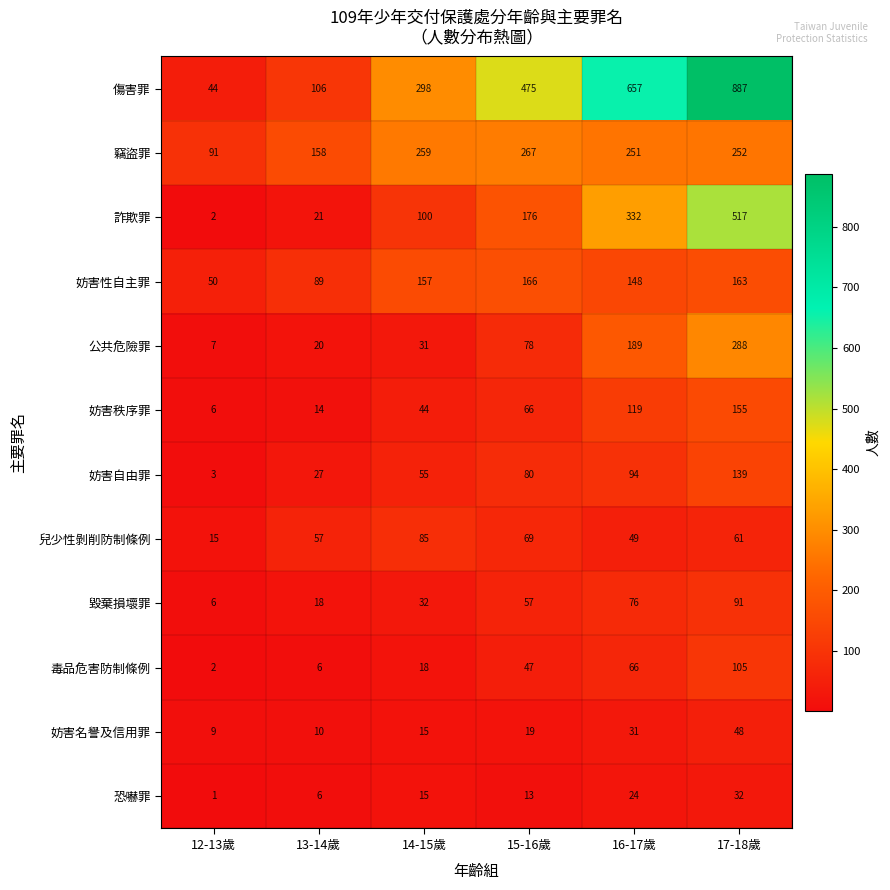

At which category does the chart reach its peak across all series?

17-18歲